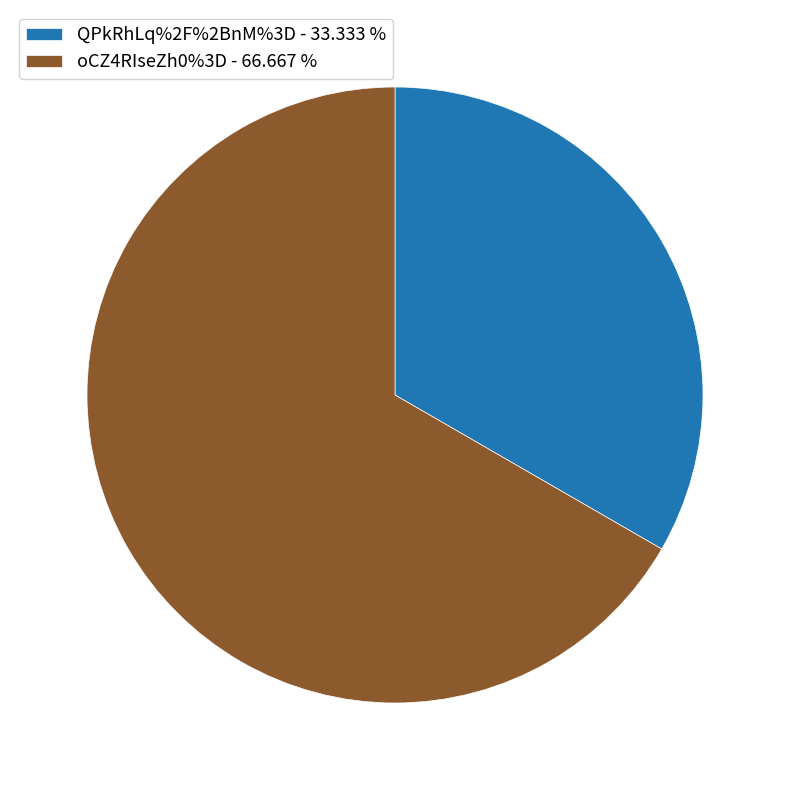

Count the number of slices in the pie.

2